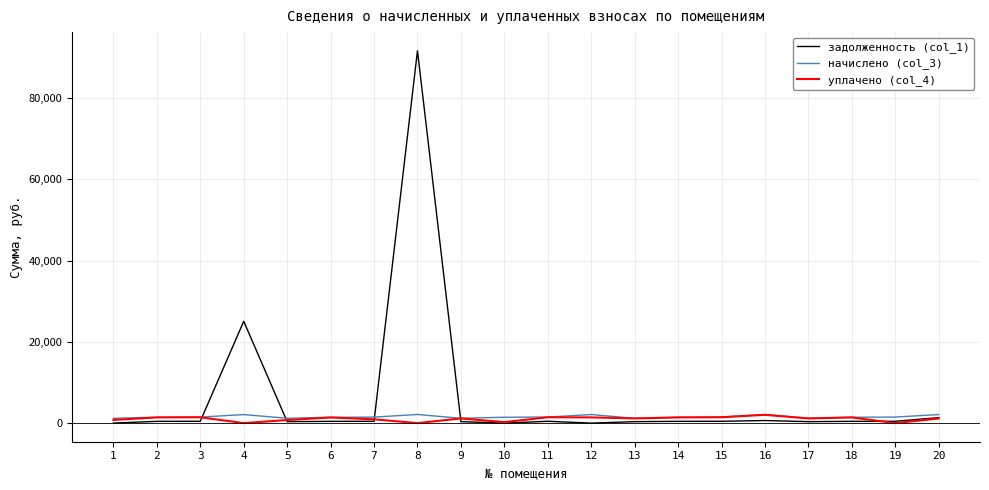

True or false: задолженность (col_1) has a value of 446.4 at 3.

True